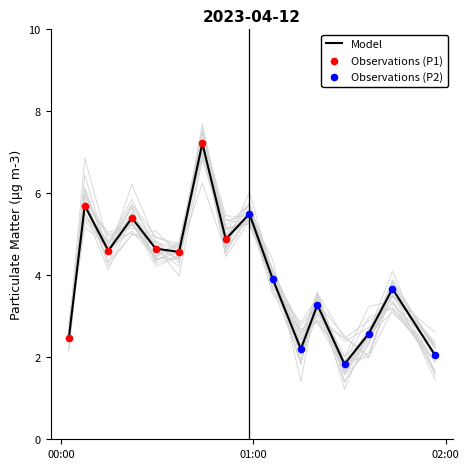

What is the change in value from 2023-04-12T00:14:43 to 2023-04-12T01:36:02?

-2.0